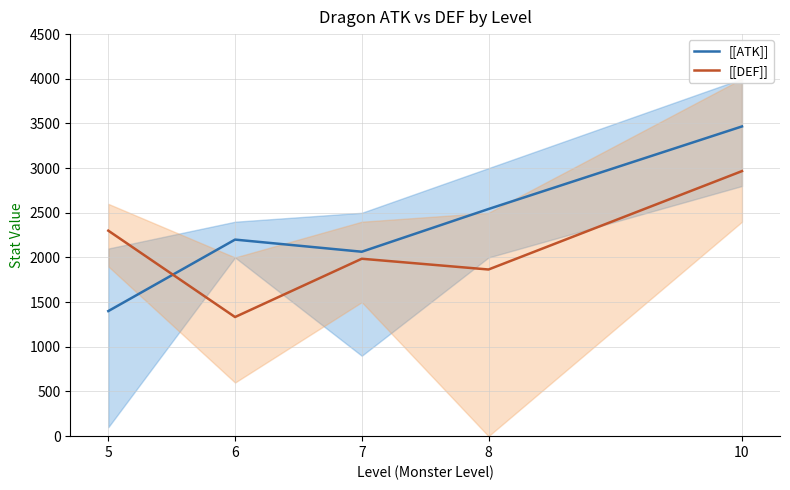

List the series in order of their peak value, highest first.

[[ATK]], [[DEF]]